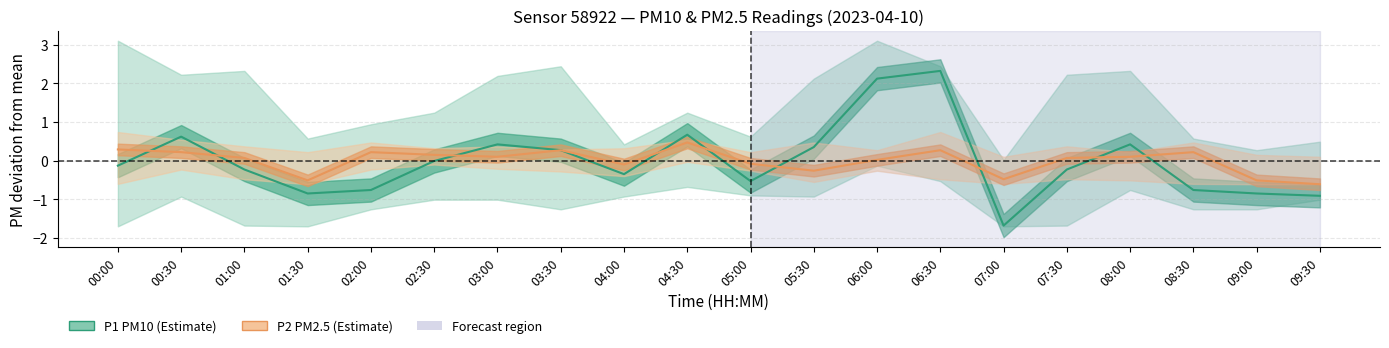

Between which two adjacent categories do P2 and P1 first intersect?

00:00 and 00:30